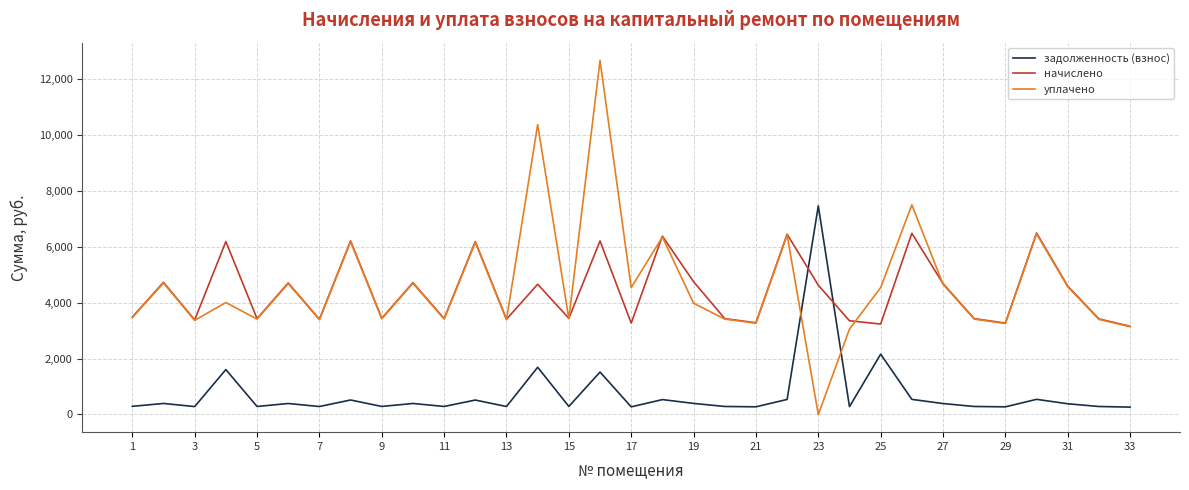

In задолженность (взнос), how many points are higher than both neighbors (excluding endpoints)?

12